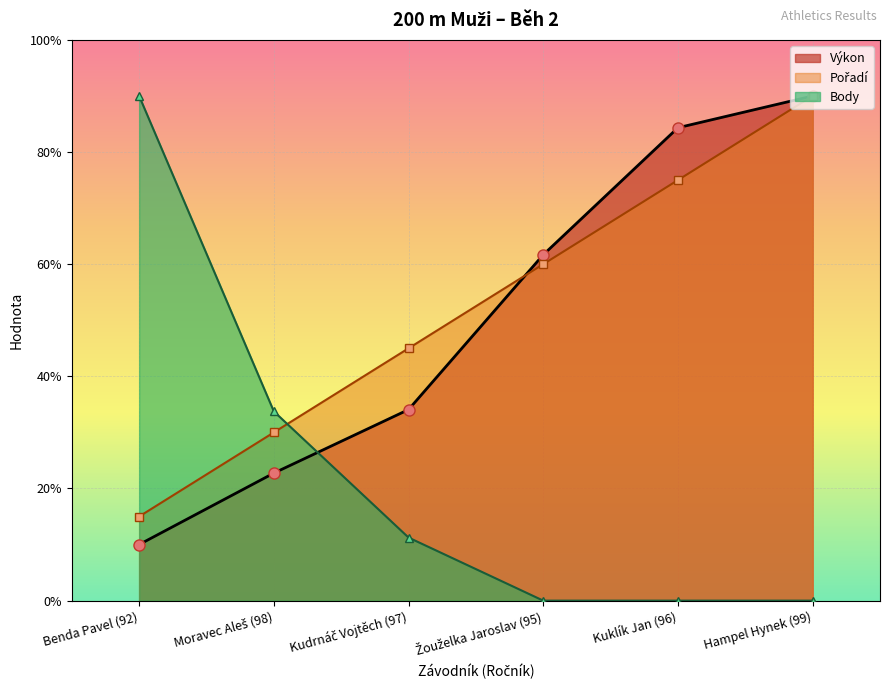

Where is Body nearest to the value 4?

Moravec Aleš (98)